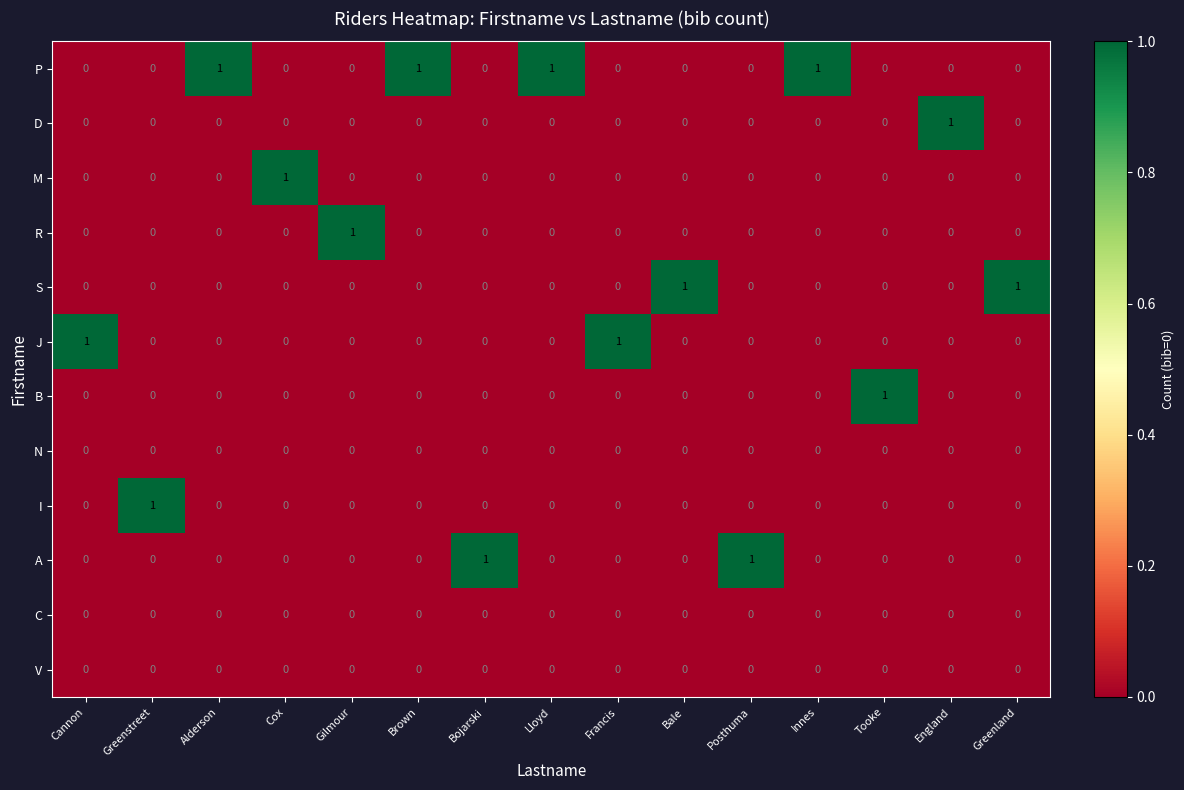

True or false: A has a value of 1 at Bojarski.

True